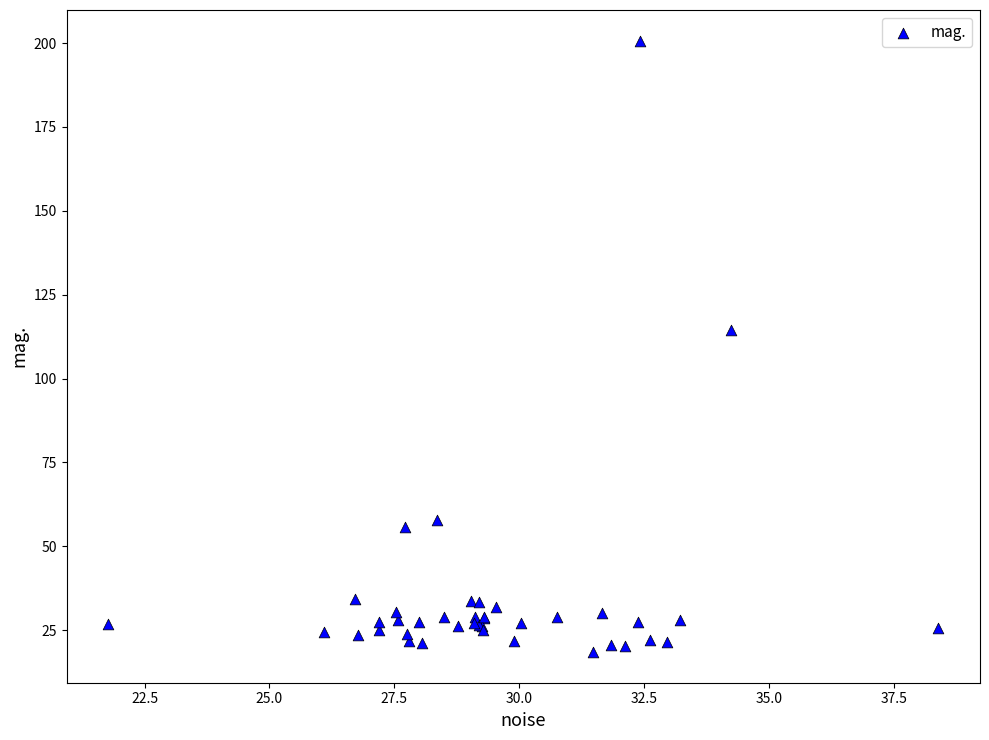

What Y value in the scatter plot is closest to 109?

114.4